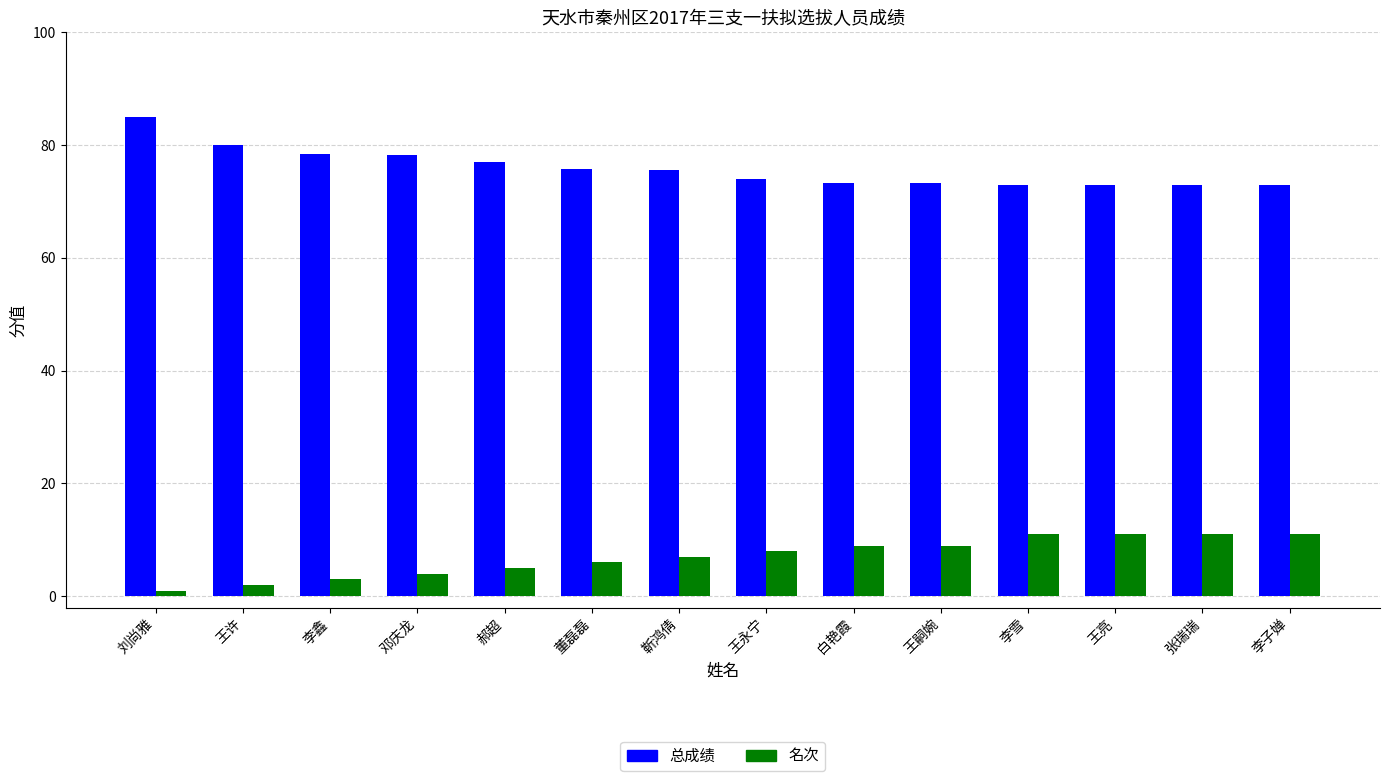

At 王嗣婉, list the series in order from largest to smallest.

总成绩, 名次